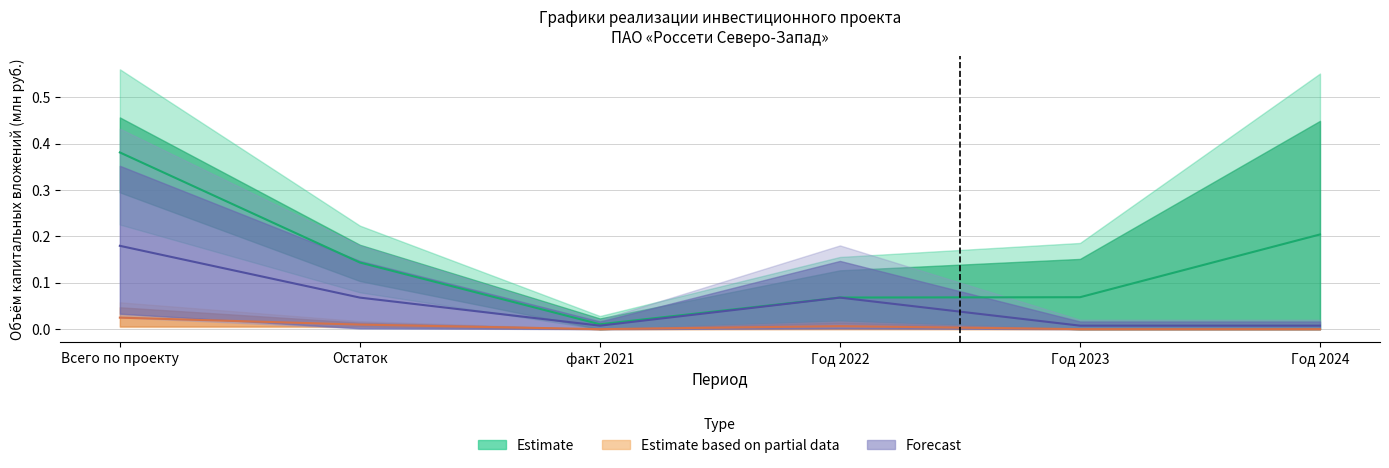

The Estimate series shows 0.4 at Всего по проекту. True or false?

True